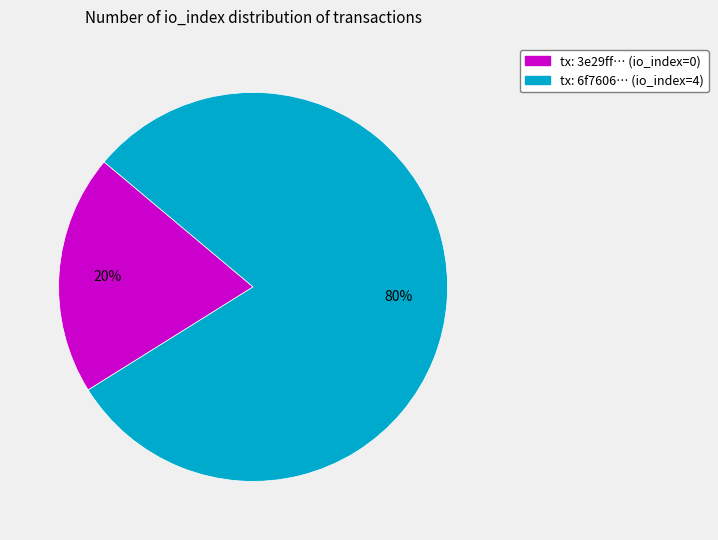

Is there a majority slice in this chart?

Yes